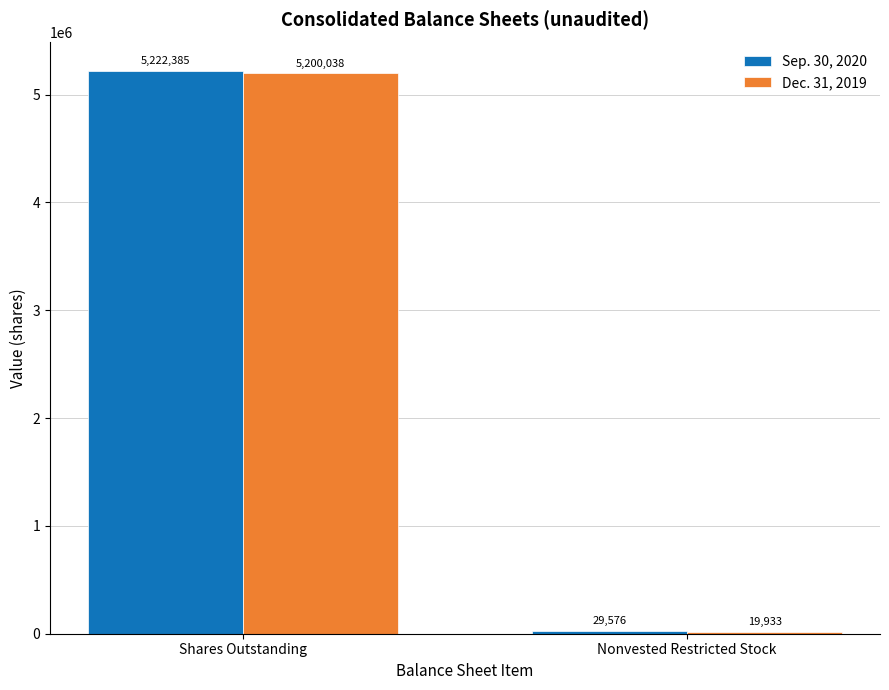

Which label corresponds to the largest value in the chart?

Shares Outstanding